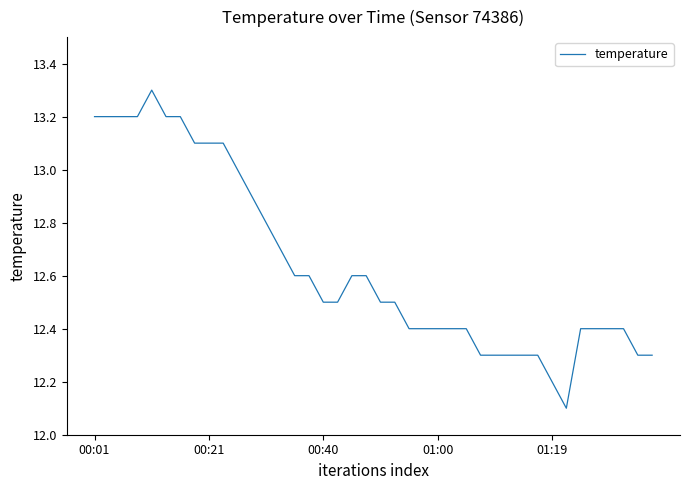

Reading left to right, list all the values displayed in this chart.

13.2	13.2	13.2	13.2	13.3	13.2	13.2	13.1	13.1	13.1	13.0	12.9	12.8	12.7	12.6	12.6	12.5	12.5	12.6	12.6	12.5	12.5	12.4	12.4	12.4	12.4	12.4	12.3	12.3	12.3	12.3	12.3	12.2	12.1	12.4	12.4	12.4	12.4	12.3	12.3